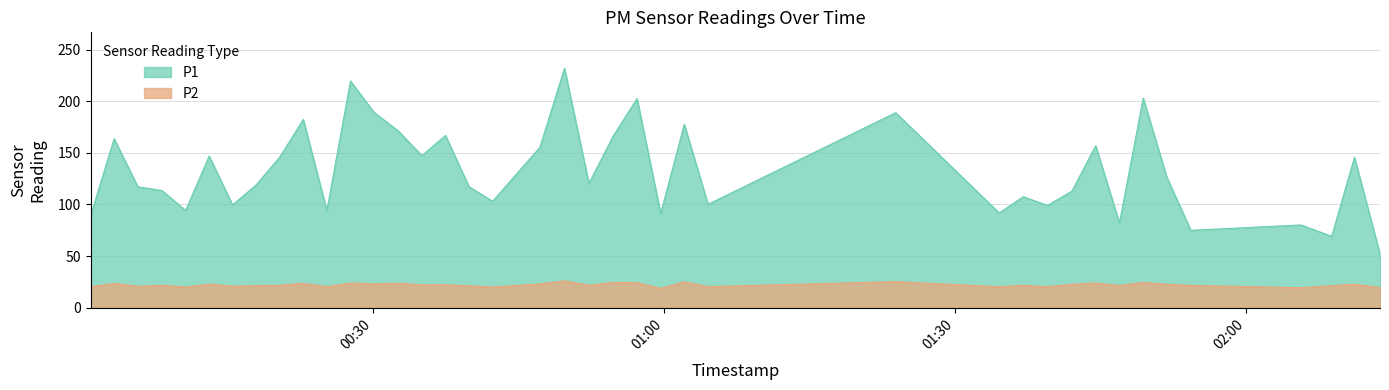

How many data points in P2 are above 21?

28